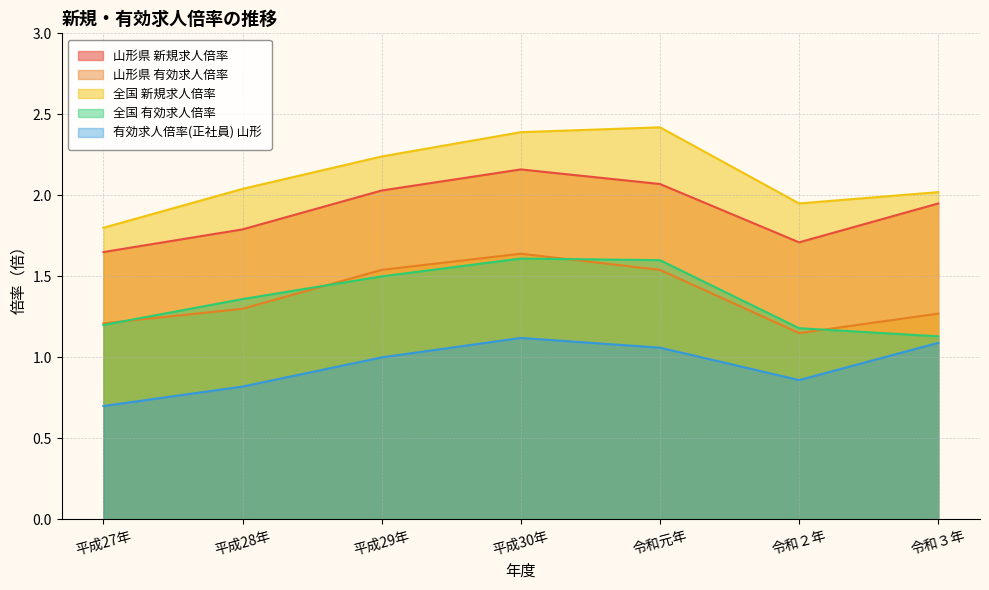

After their last crossing, which series has the higher values: 山形県 有効求人倍率 or 全国 有効求人倍率?

山形県 有効求人倍率